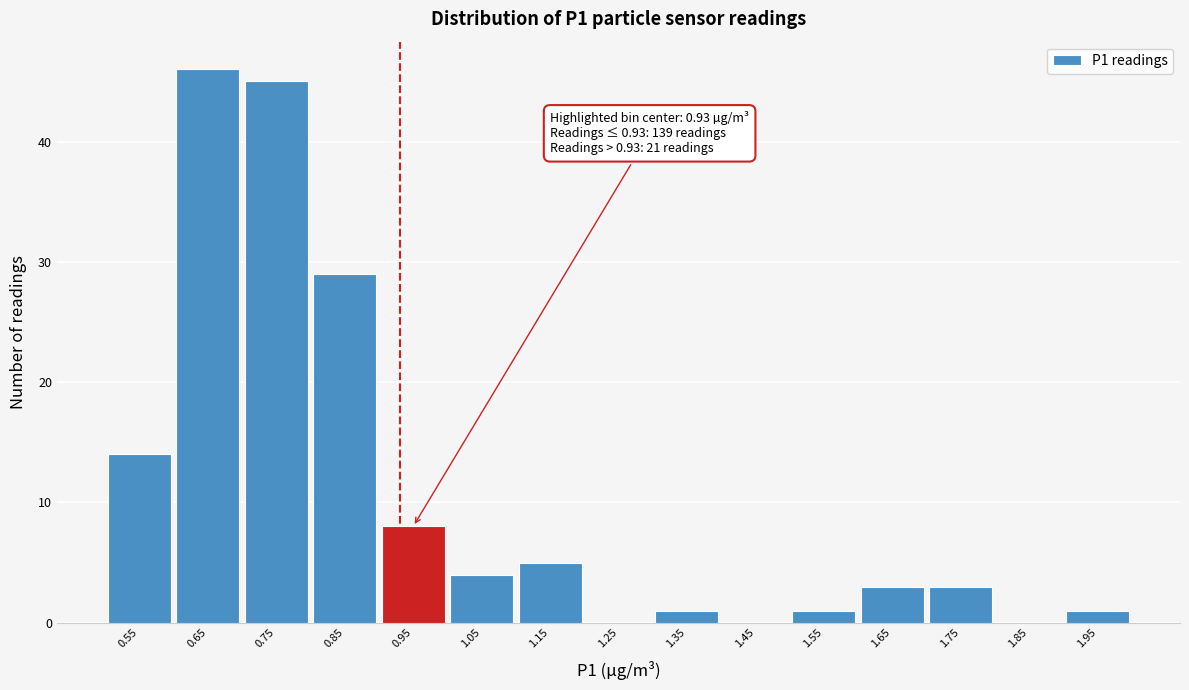

Over which range of the x-axis is the bar tallest?

0.6 to 0.7